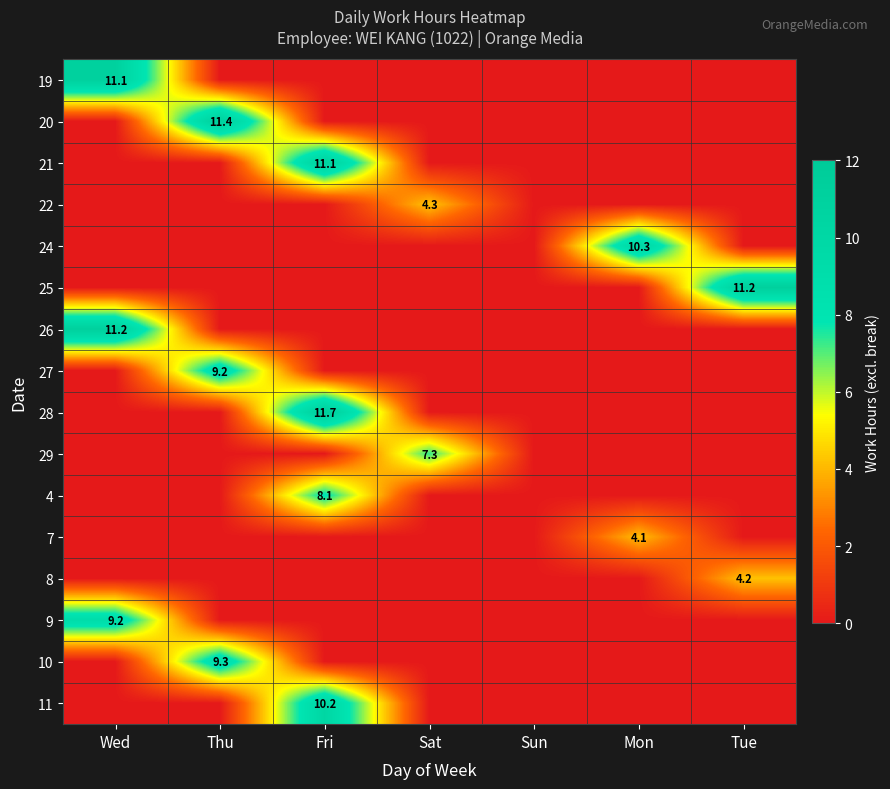

Is it true that 10 equals 9.3 at Thu?

True